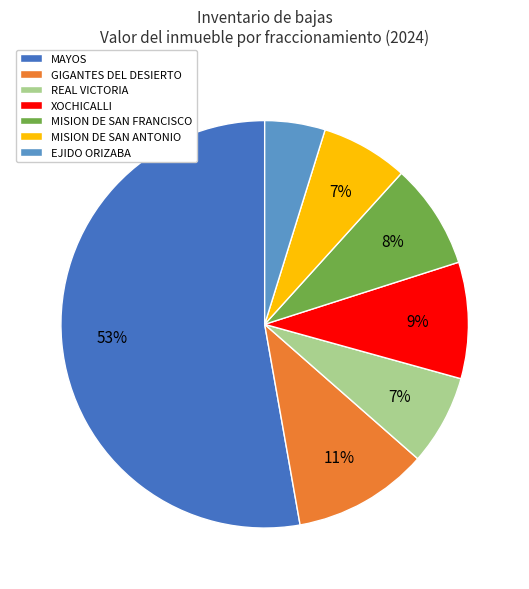

What is the largest slice in the pie chart?

MAYOS